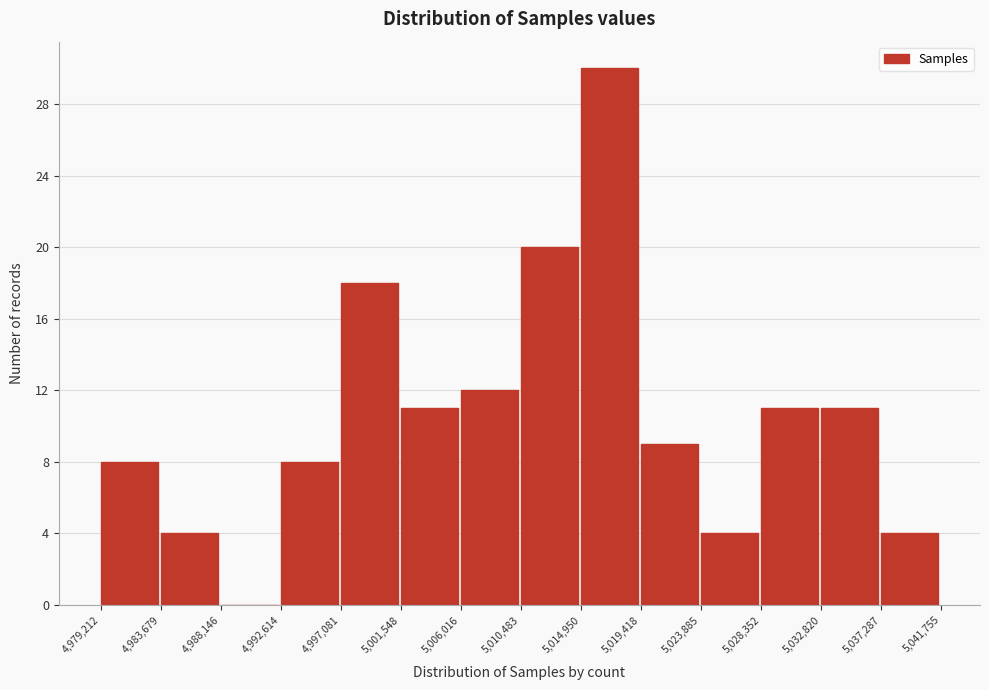

How tall is the bar that spans 5,014,950 to 5,019,418 on the x-axis? The values are not printed on the chart, so give them approximately, as read against the axis.

30